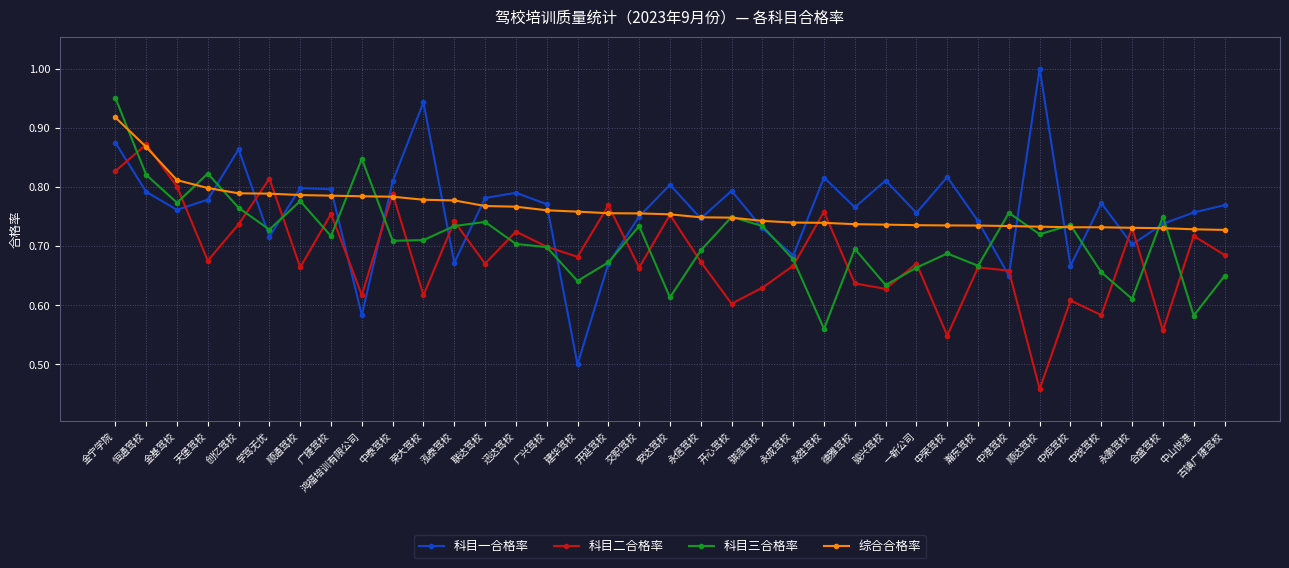

Which series ends up on top after the final intersection of 科目二合格率 and 科目一合格率?

科目一合格率